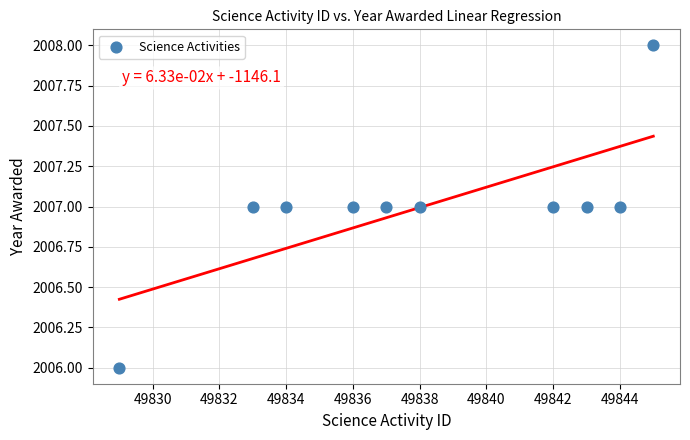

What is the range of X values (max minus min)?

16